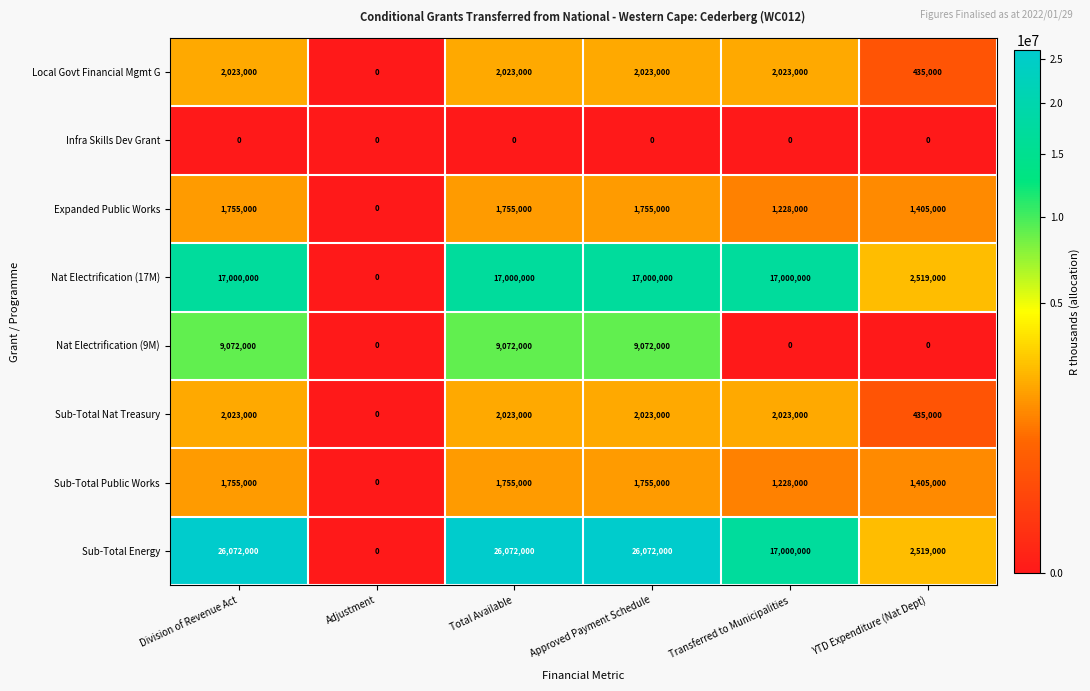

What is the average value of the Nat Electrification (17M) series?

11753167